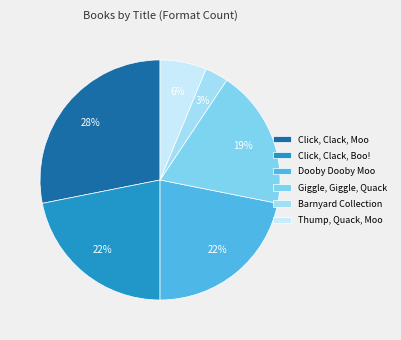

Which slice is the smallest?

Barnyard Collection